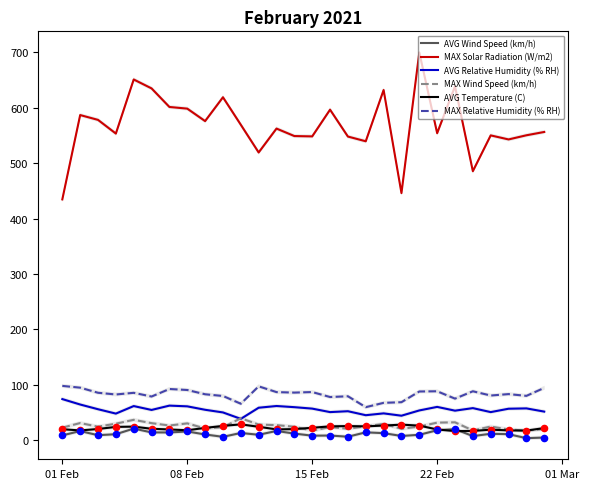

True or false: MAX Relative Humidity (% RH) and AVG Wind Speed (km/h) intersect in this chart.

False